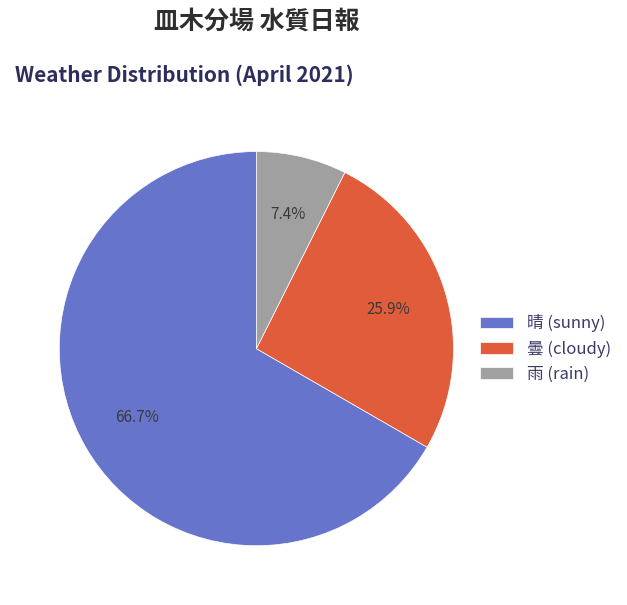

To the nearest percent, what is the difference between the 晴 and 雨 slice percentages?

59%